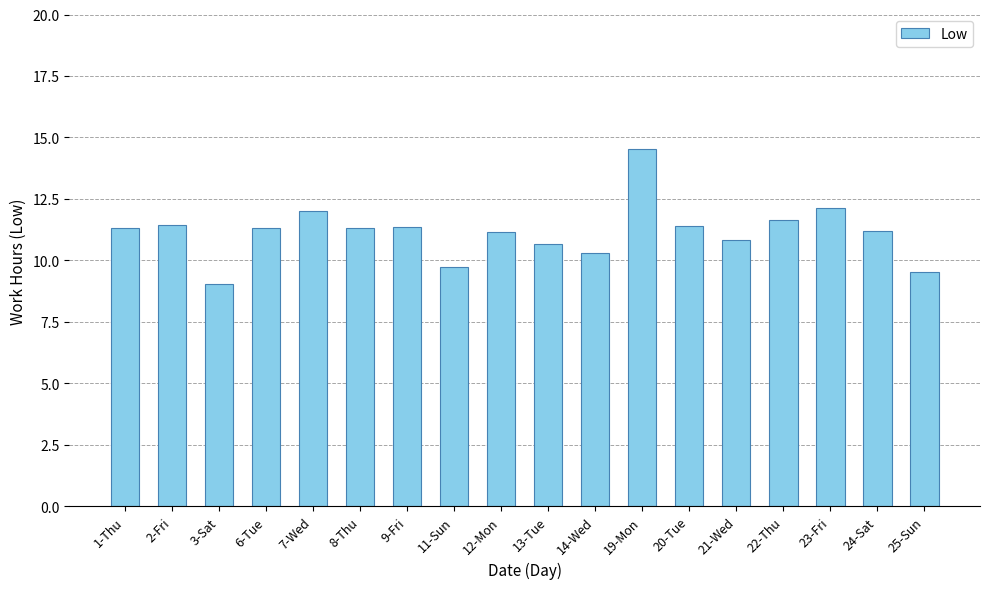

Read the value at 14-Wed.

10.3